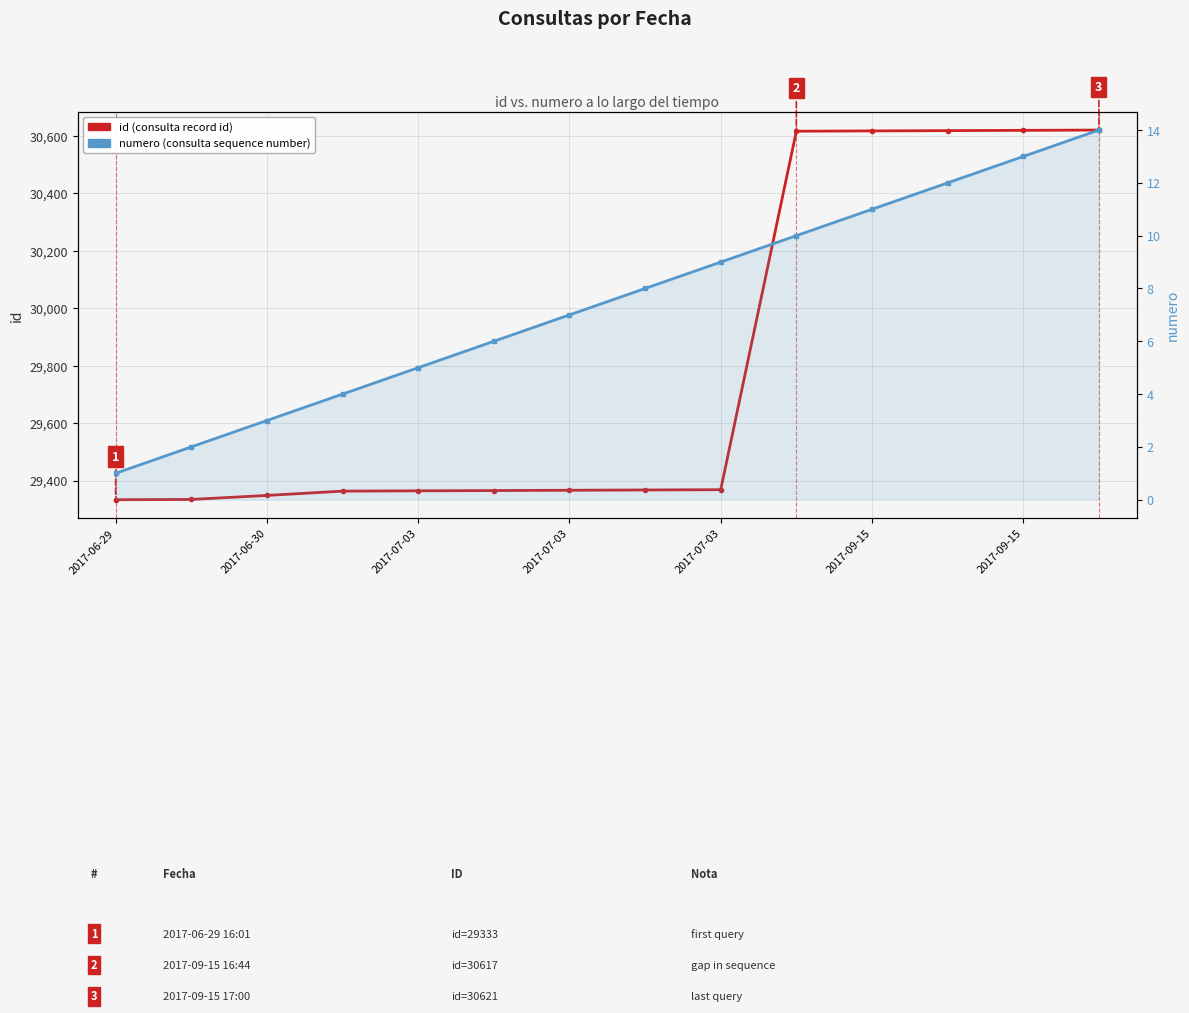

Is it true that numero equals 8 at 7?

True